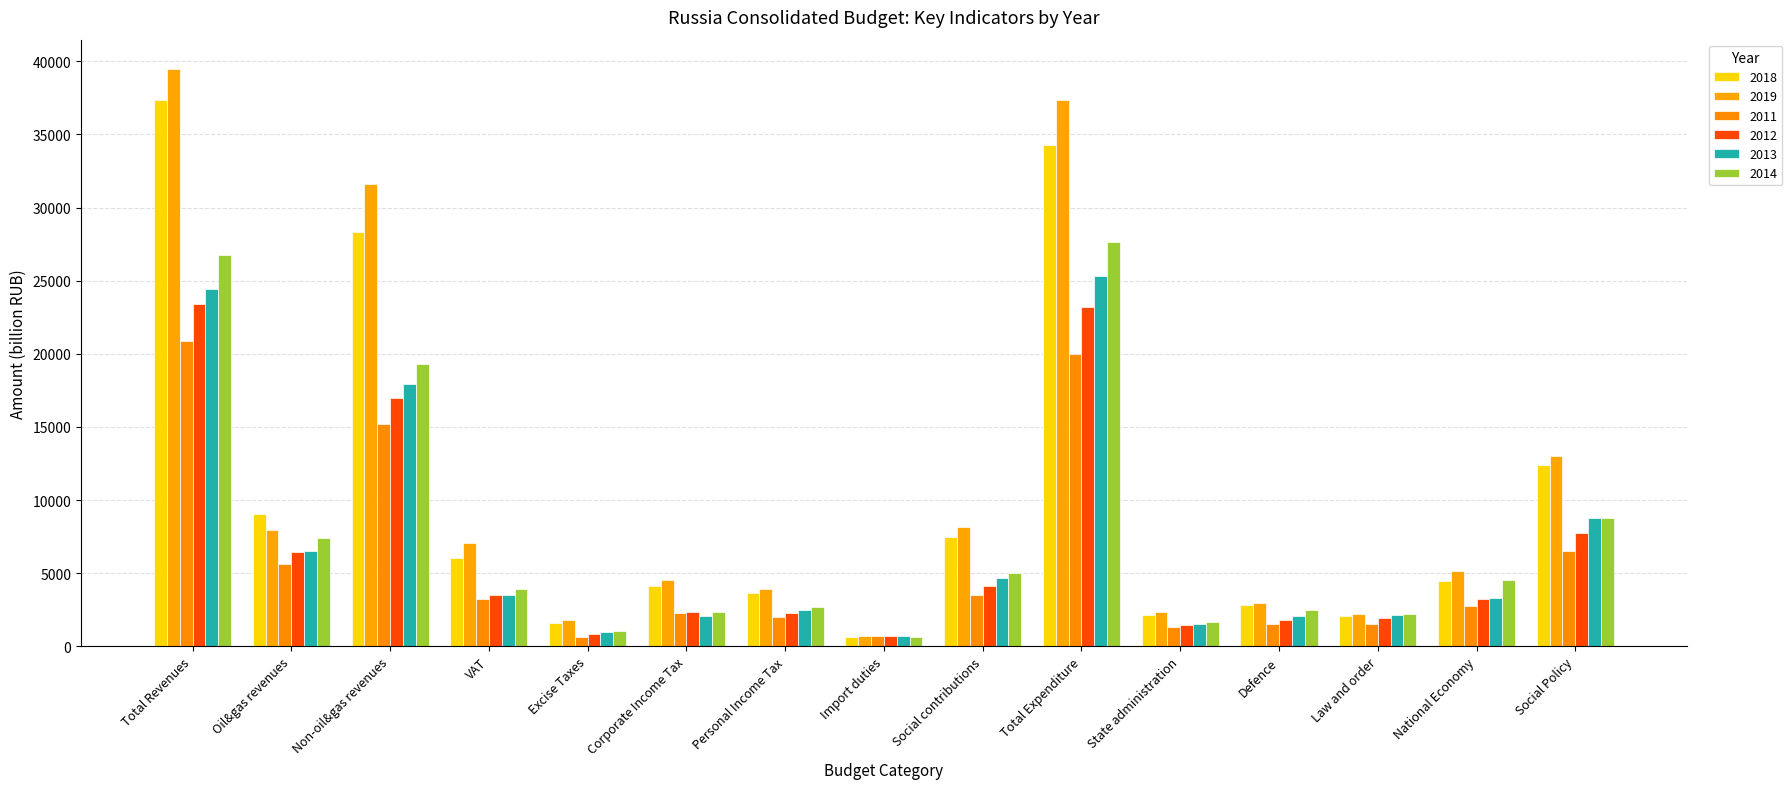

Reading right to left, list all the values displayed in this chart.

2018: 12402.2	4442.9	2110.5	2828.4	2131.6	34284.7	7476.9	673.0	3654.2	4100.2	1589.5	6017.1	28302.5	9017.8	37320.3
2019: 13022.8	5171.8	2233.6	2998.9	2334.8	37382.2	8167.2	716.9	3956.4	4543.2	1792.3	7095.4	31573.3	7924.2	39497.6
2011: 6512.2	2793.4	1518.6	1517.2	1357.0	19994.6	3528.3	692.9	1995.8	2270.5	650.5	3250.4	15213.6	5641.8	20855.4
2012: 7730.9	3273.6	1929.2	1814.1	1438.0	23174.7	4103.7	732.8	2261.5	2355.7	837.0	3545.8	16981.9	6453.2	23435.1
2013: 8757.2	3281.7	2159.3	2105.5	1525.9	25290.9	4694.2	683.8	2499.1	2071.9	1015.8	3539.0	17908.7	6534.0	24442.7
2014: 8803.3	4543.1	2192.9	2480.7	1640.4	27611.7	5035.7	652.5	2702.7	2375.3	1072.2	3931.7	19332.3	7433.8	26766.1